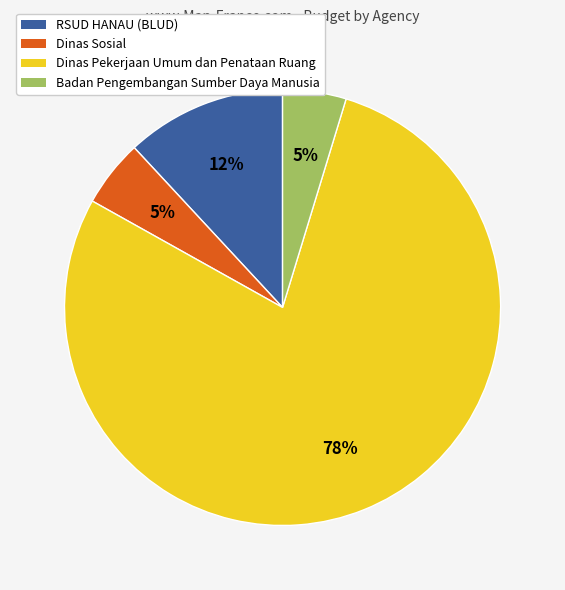

Do Badan Pengembangan Sumber Daya Manusia and RSUD HANAU (BLUD) together represent more than half of the pie?

No